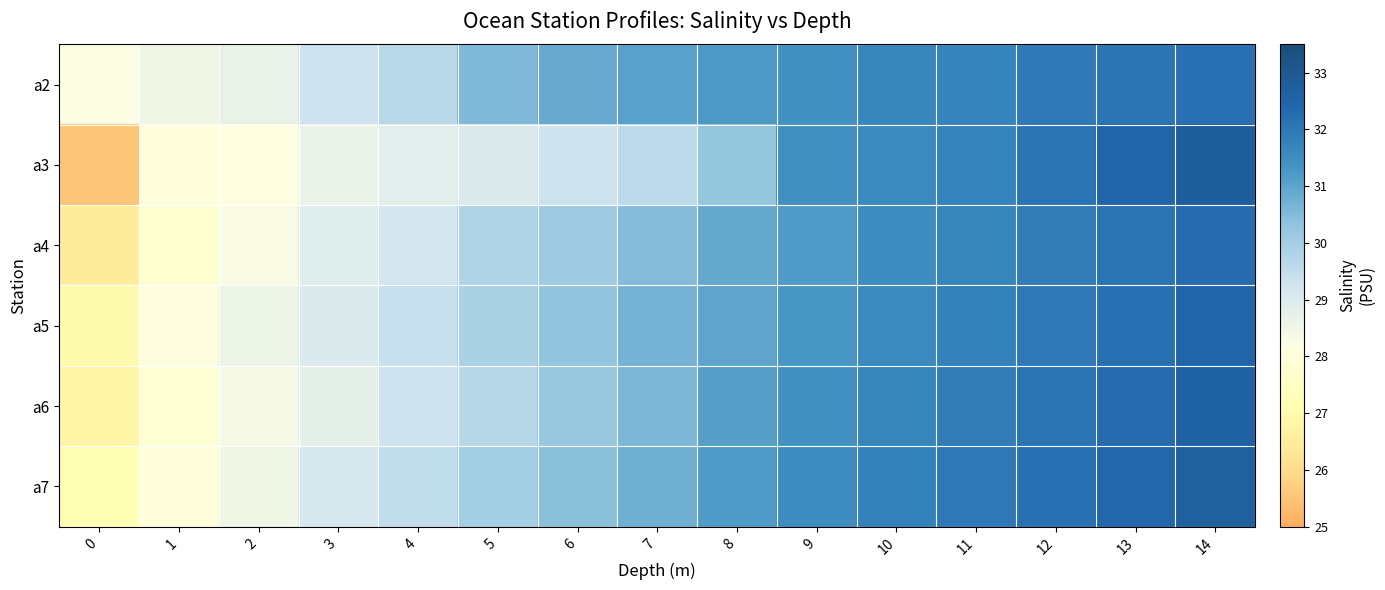

What is the difference between the highest and lowest values at 8?

0.9